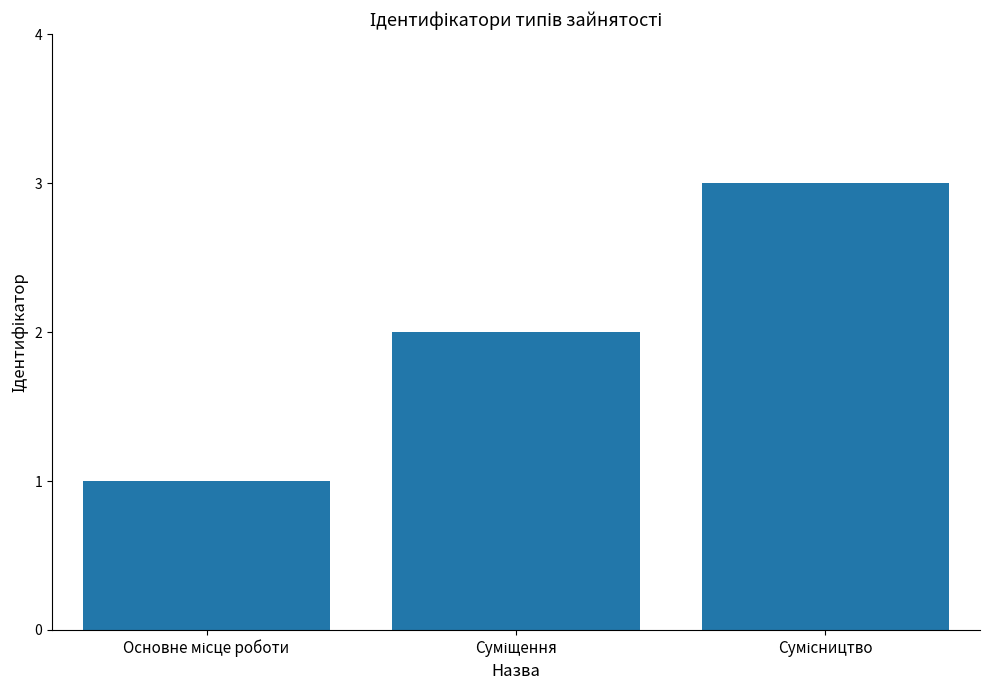

What is the greatest value displayed?

3